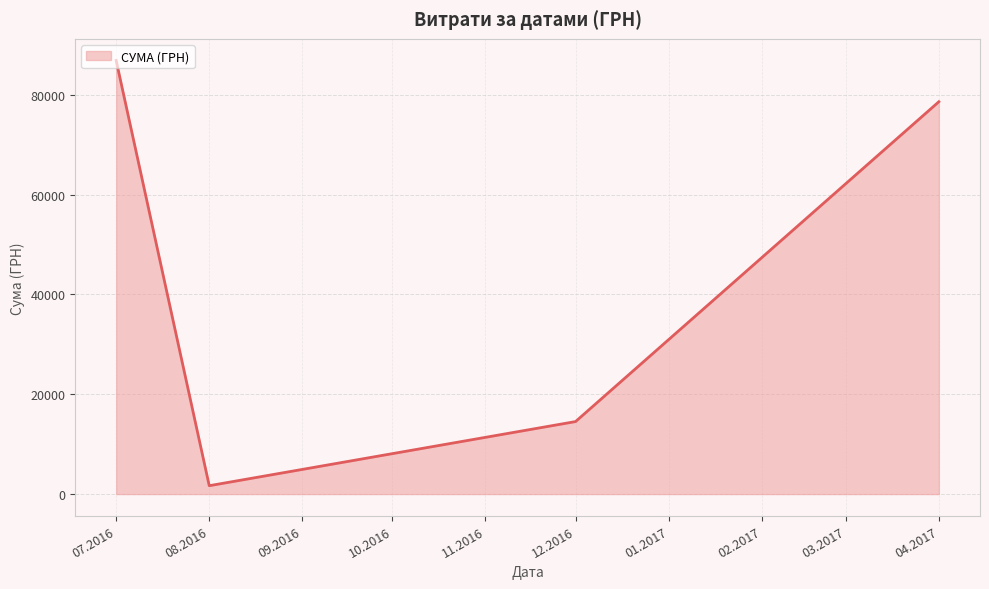

What value does the data have at 12.2016?

14530.0